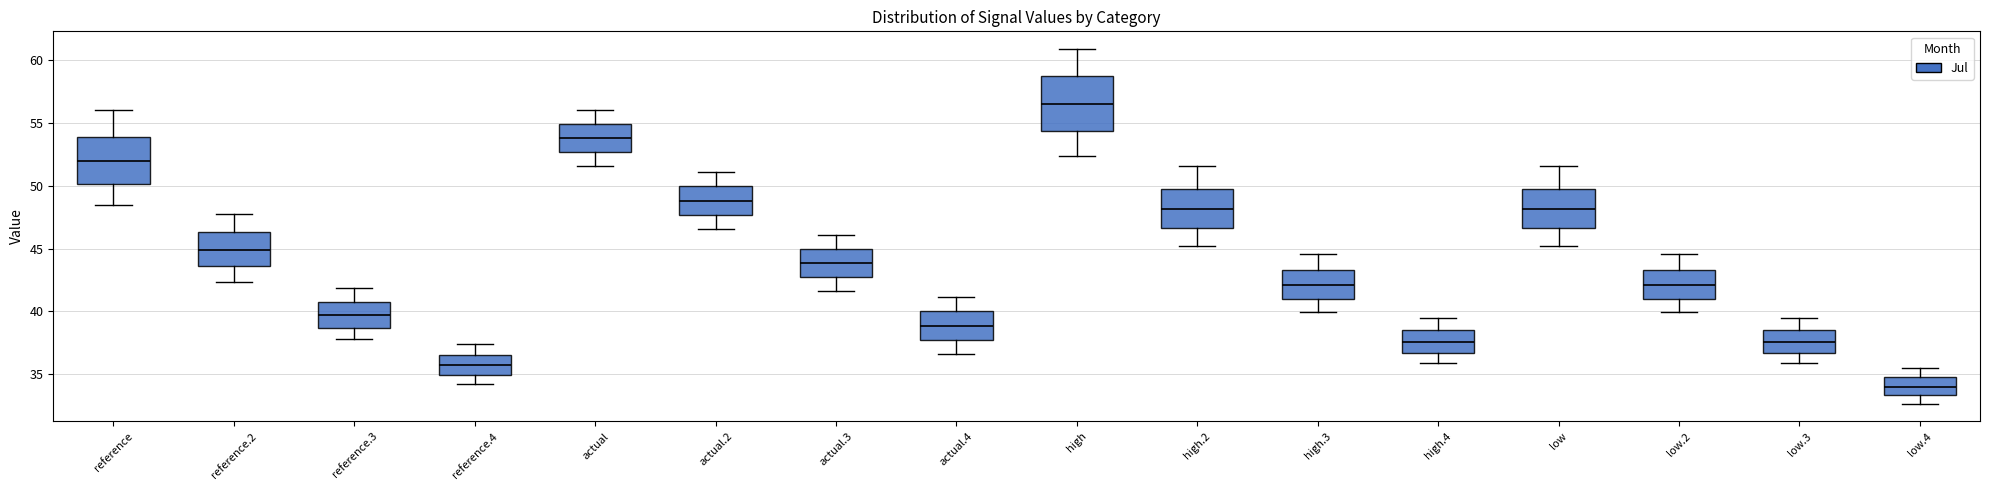

Which box has the highest median line?

high